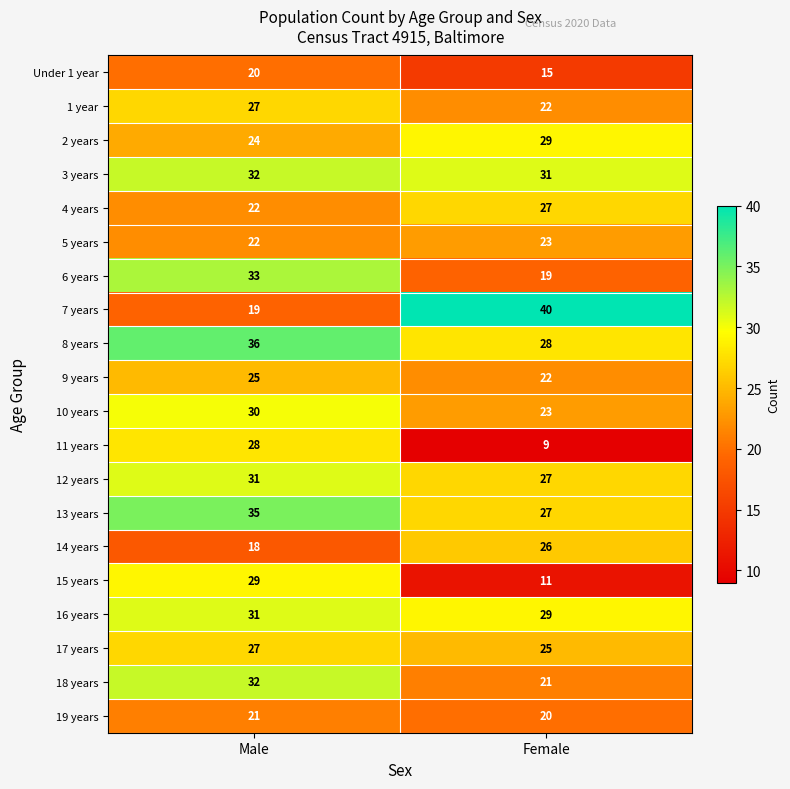

Which series changed the most between Male and Female?

7 years